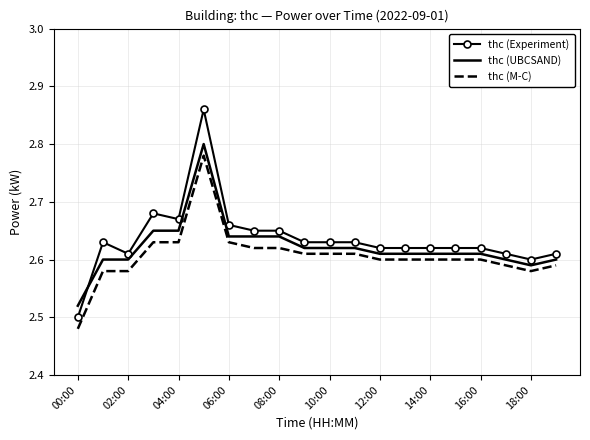

What is the difference between the maximum and minimum values in the thc (M-C) series?

0.3